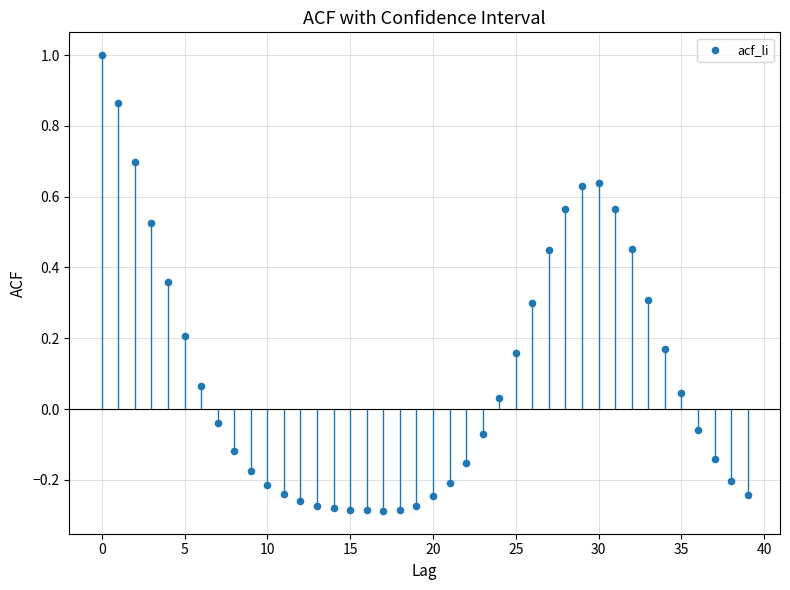

What is the range of Y values (max minus min)?

1.3